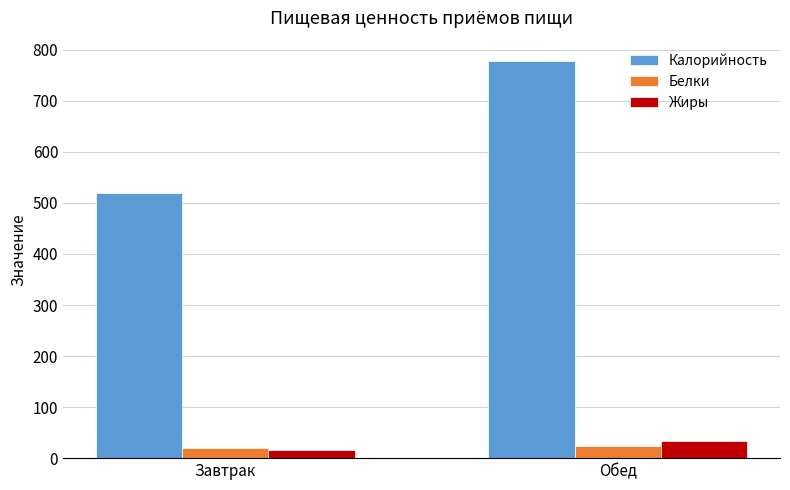

At which label does Жиры first exceed 33?

Обед